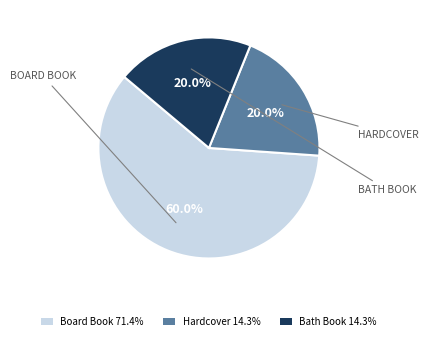

Is there a majority slice in this chart?

Yes